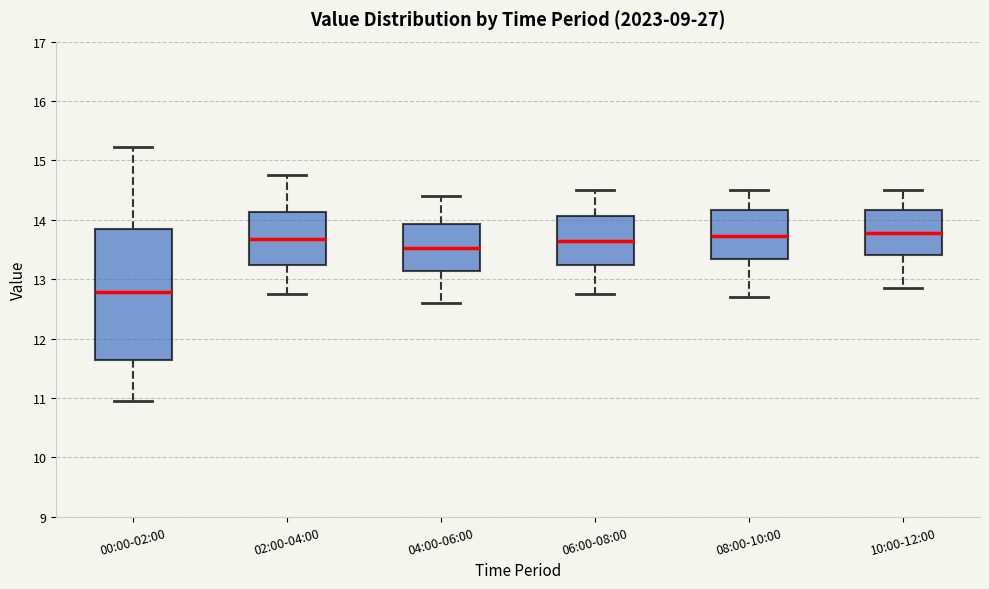

Which box's median line is the lowest?

00:00-02:00